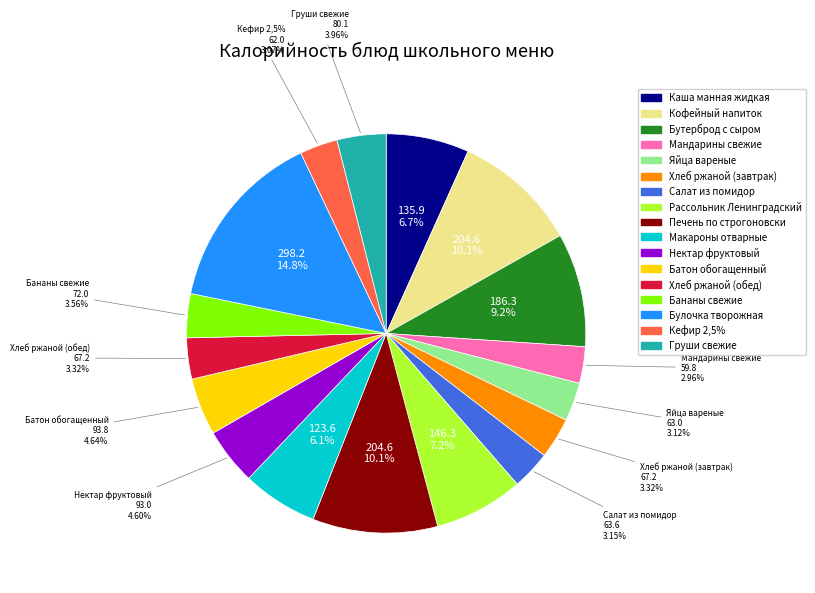

What is the change in value from Батон обогащенный to Груши свежие?

-13.7